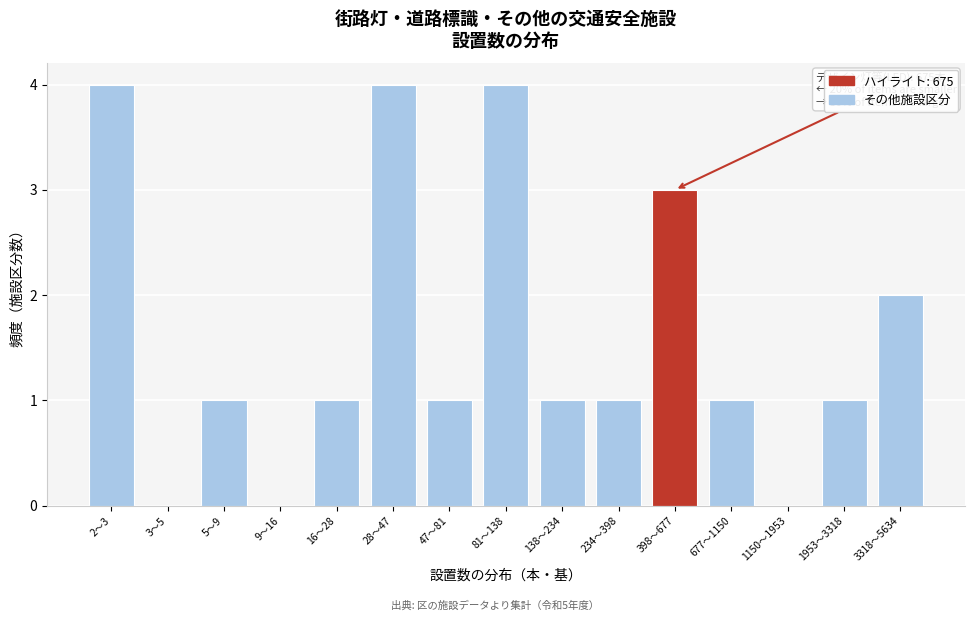

Reading left to right, what are all the values shown in this chart?

2〜3=4	3〜5=0	5〜9=1	9〜16=0	16〜28=1	28〜47=4	47〜81=1	81〜138=4	138〜234=1	234〜398=1	398〜677=3	677〜1150=1	1150〜1953=0	1953〜3318=1	3318〜5634=2